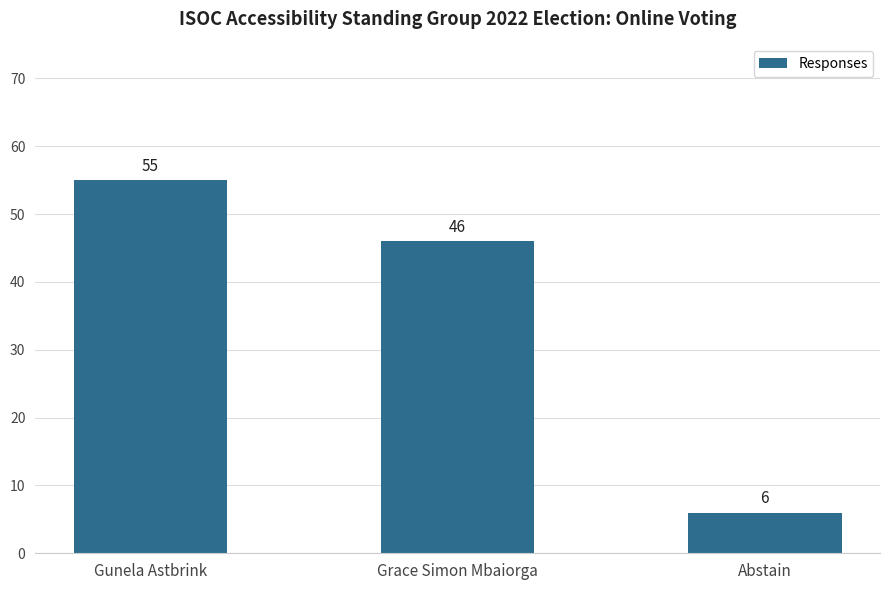

List the labels in order of value, largest first.

Gunela Astbrink, Grace Simon Mbaiorga, Abstain